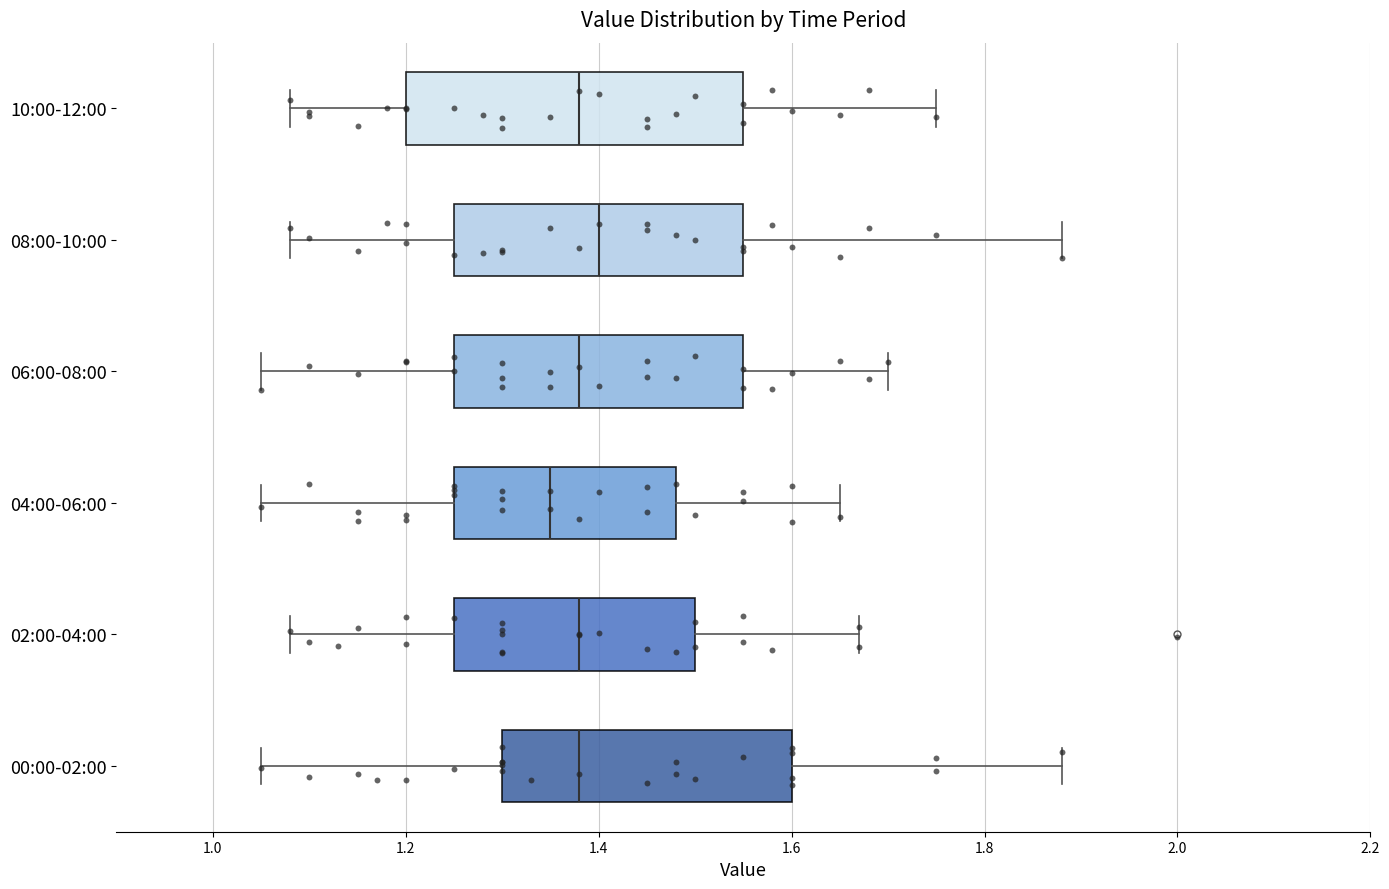

Reading bottom to top, transcribe this box plot: for each box, give where its median line is, the range the box spans, and where its two whiskers end, as read against the x-axis. The values are not printed on the chart, so give them approximately, as read against the axis.

00:00-02:00: median 1.38, box 1.30 to 1.60, whiskers 1.06 to 1.88
02:00-04:00: median 1.38, box 1.26 to 1.50, whiskers 1.08 to 1.68
04:00-06:00: median 1.36, box 1.26 to 1.48, whiskers 1.06 to 1.66
06:00-08:00: median 1.38, box 1.26 to 1.56, whiskers 1.06 to 1.70
08:00-10:00: median 1.40, box 1.26 to 1.56, whiskers 1.08 to 1.88
10:00-12:00: median 1.38, box 1.20 to 1.56, whiskers 1.08 to 1.76